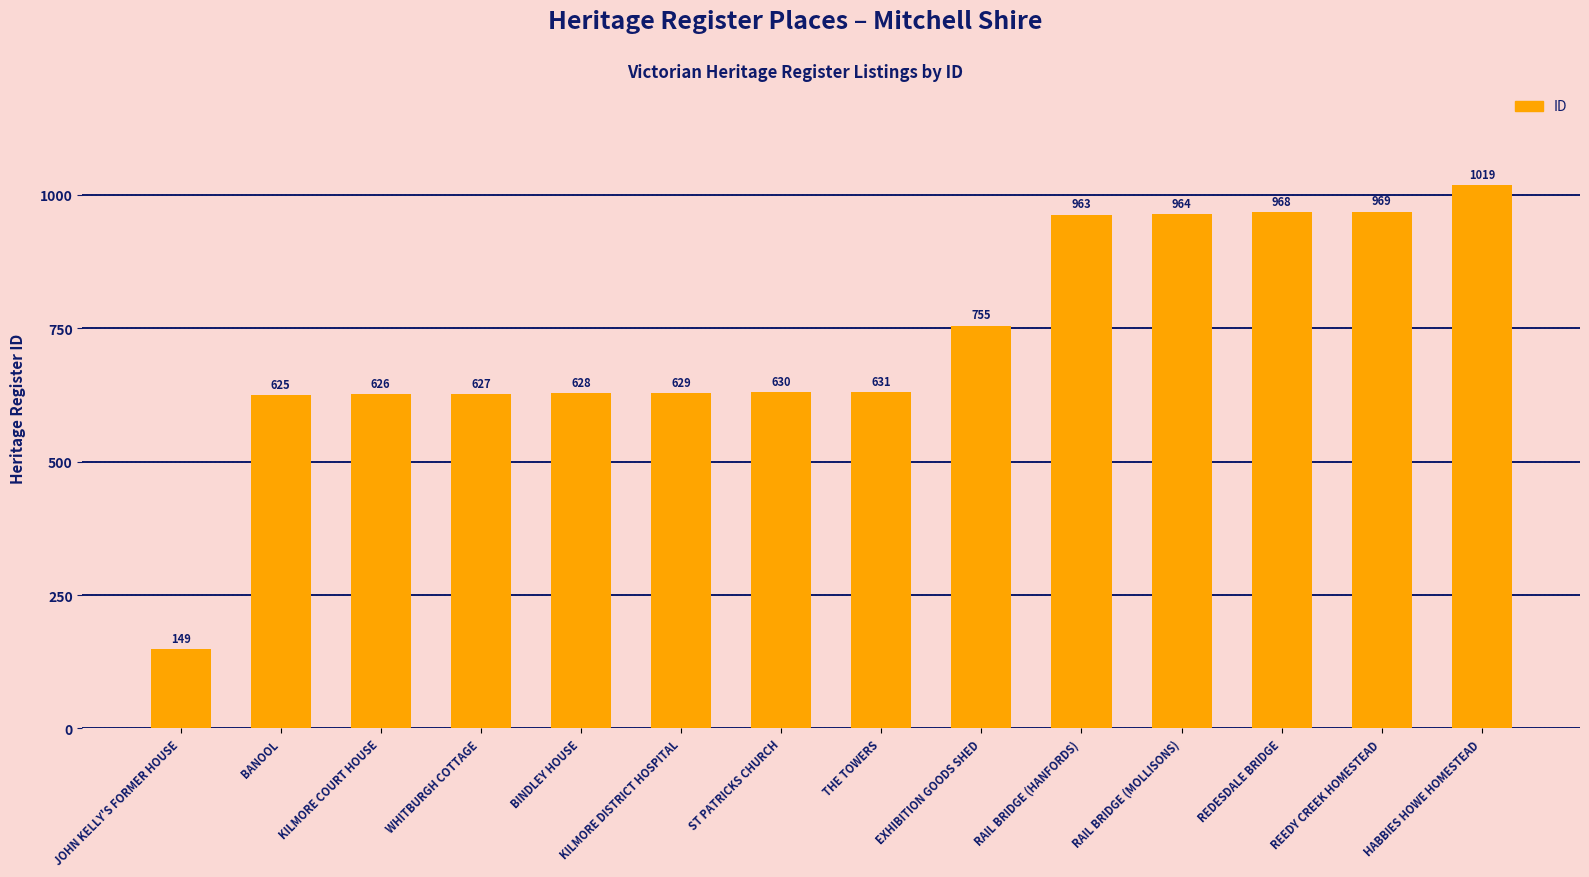

What is the approximate value at JOHN KELLY'S FORMER HOUSE, to the nearest 100?

100